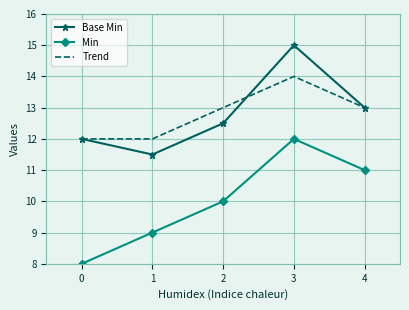

Where is the first local maximum for Base Min?

3